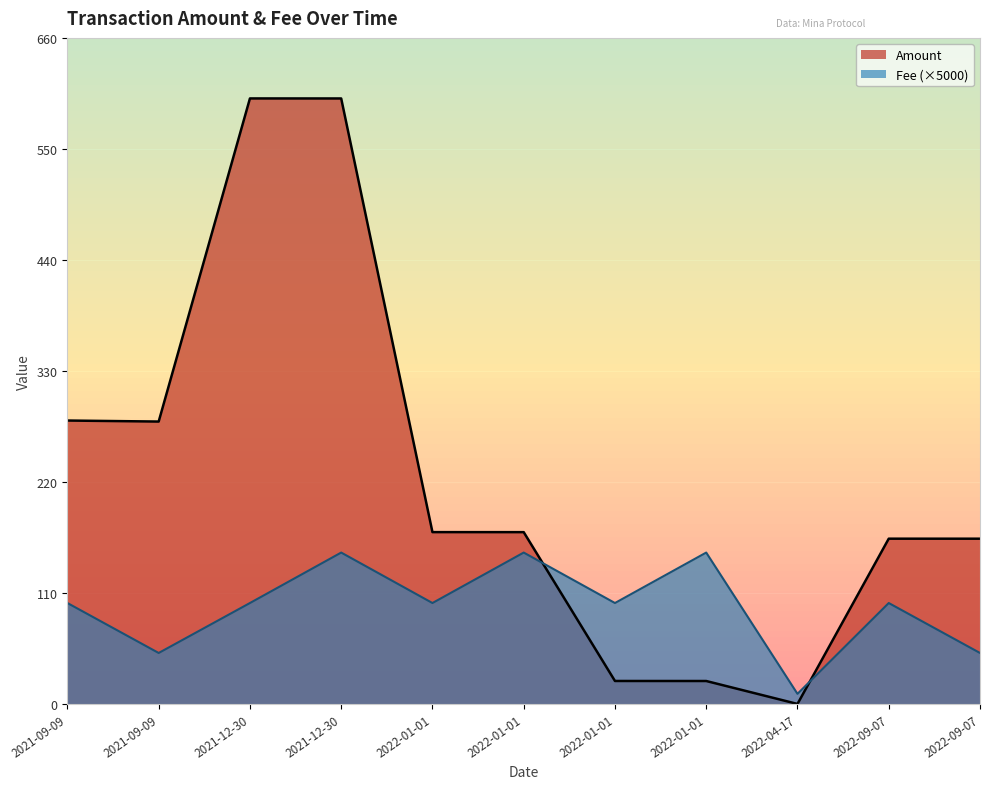

What is the sum of the Amount values at 2021-09-09 and 2022-04-17?

280.8